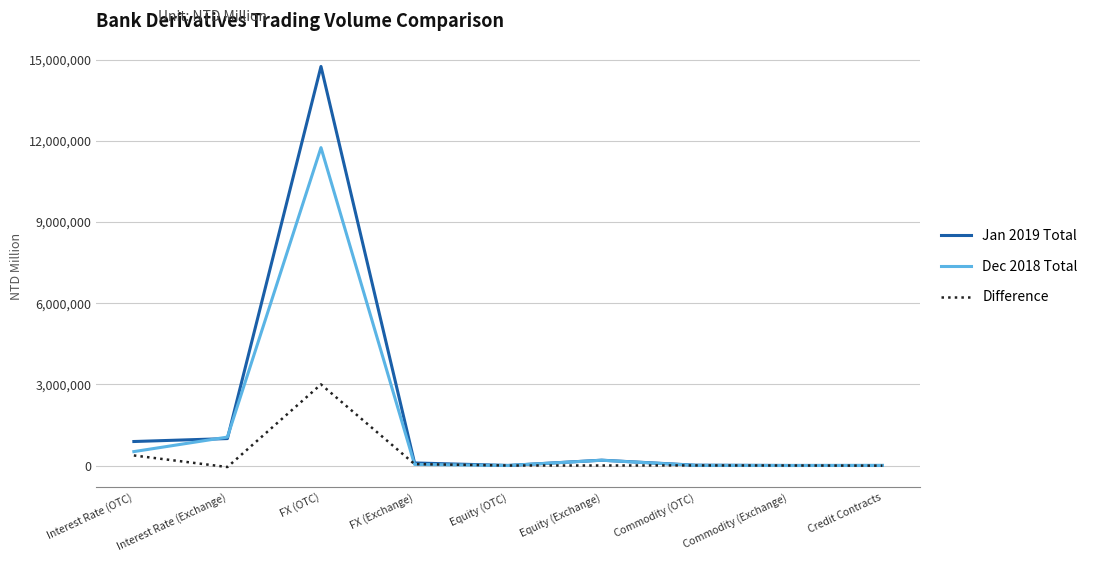

What is the minimum value for Jan 2019 Total?

2627